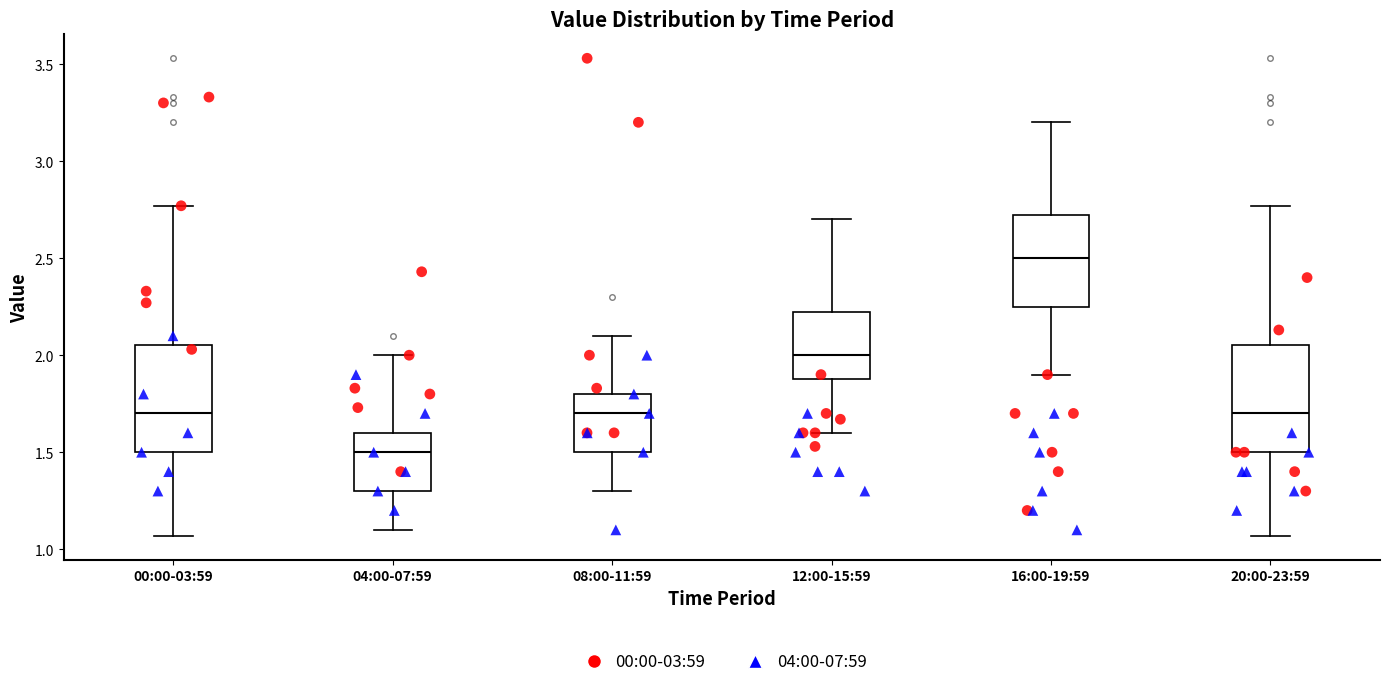

Reading left to right, read every box against the y-axis: the position of its median line, the range the box covers, and the ends of its whiskers. The values are not printed on the chart, so give them approximately, as read against the axis.

00:00-03:59: median 1.70, box 1.50 to 2.05, whiskers 1.05 to 2.75
04:00-07:59: median 1.50, box 1.30 to 1.60, whiskers 1.10 to 2.00
08:00-11:59: median 1.70, box 1.50 to 1.80, whiskers 1.30 to 2.10
12:00-15:59: median 2.00, box 1.90 to 2.25, whiskers 1.60 to 2.70
16:00-19:59: median 2.50, box 2.25 to 2.75, whiskers 1.90 to 3.20
20:00-23:59: median 1.70, box 1.50 to 2.05, whiskers 1.05 to 2.75